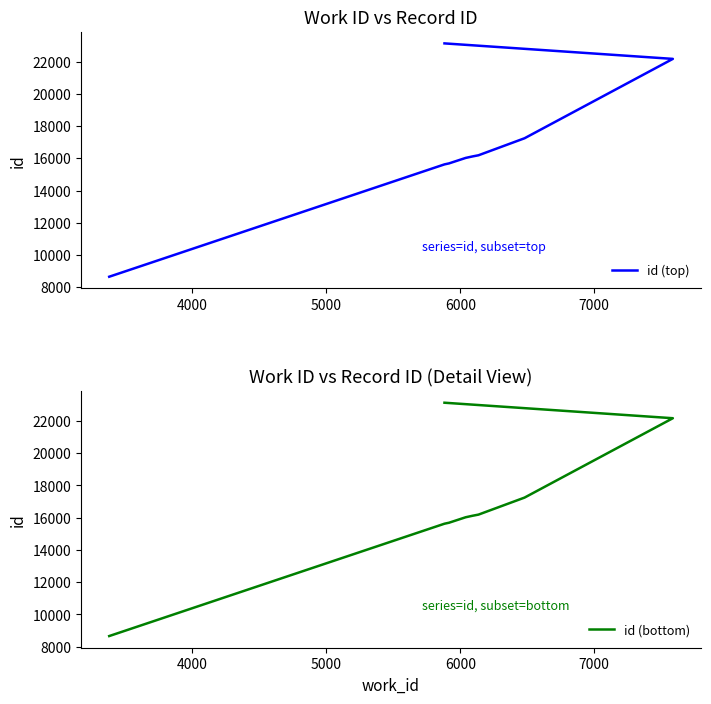

What are all the series names shown in the legend?

id (top), id (bottom)